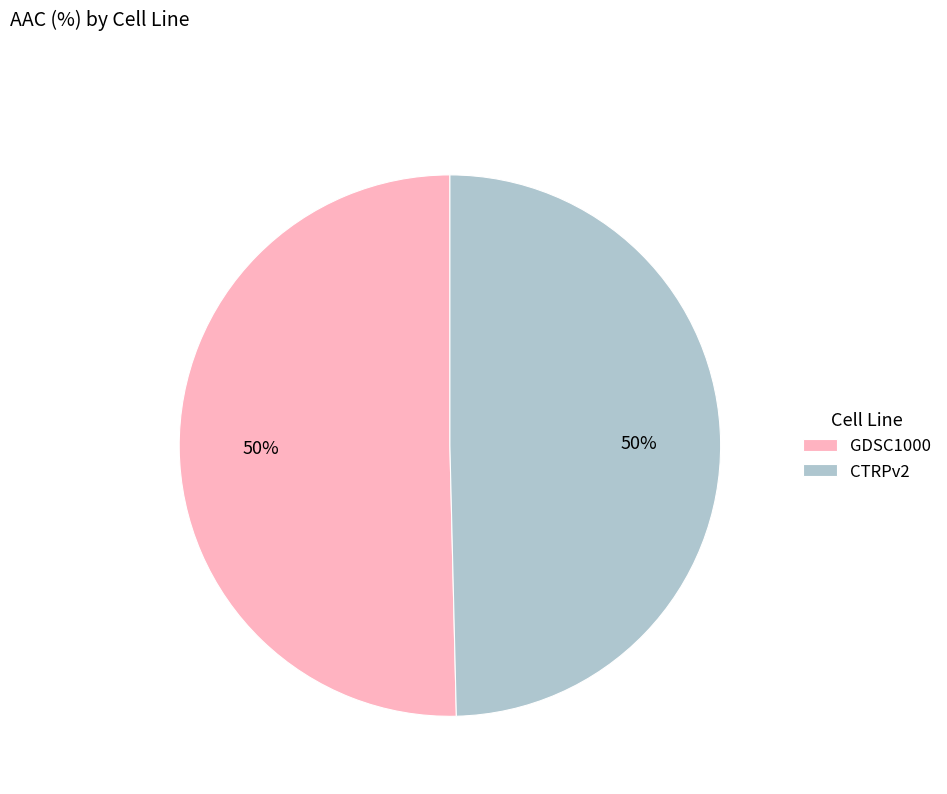

To the nearest percent, what is the average slice percentage?

50%